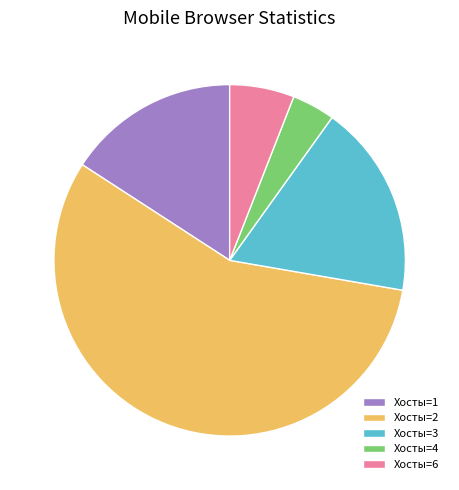

How many segments does this pie chart have?

5